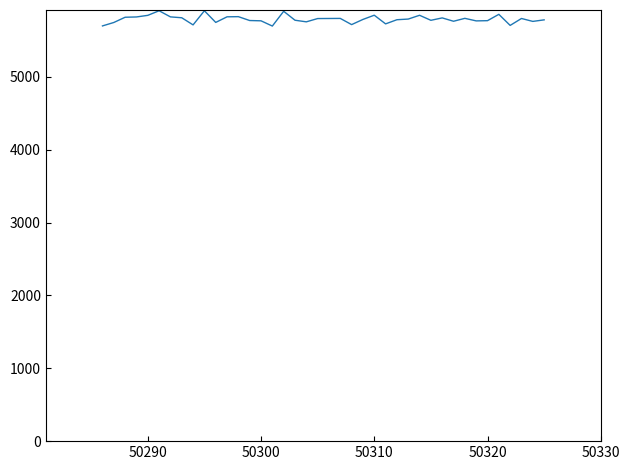

What is the greatest value displayed?

5909